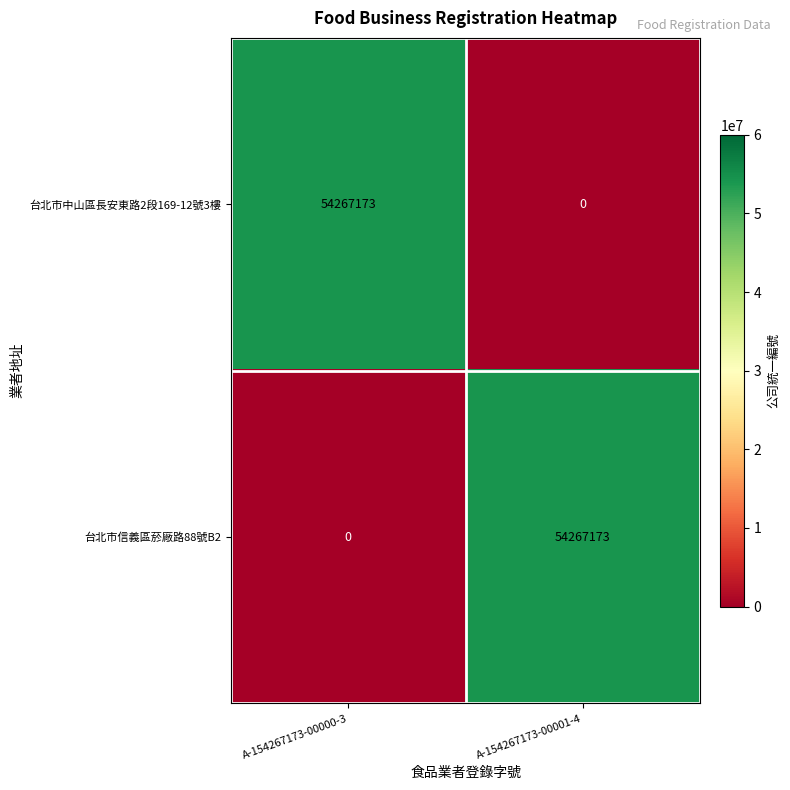

What is the difference between the highest and lowest values at A-154267173-00000-3?

54267173